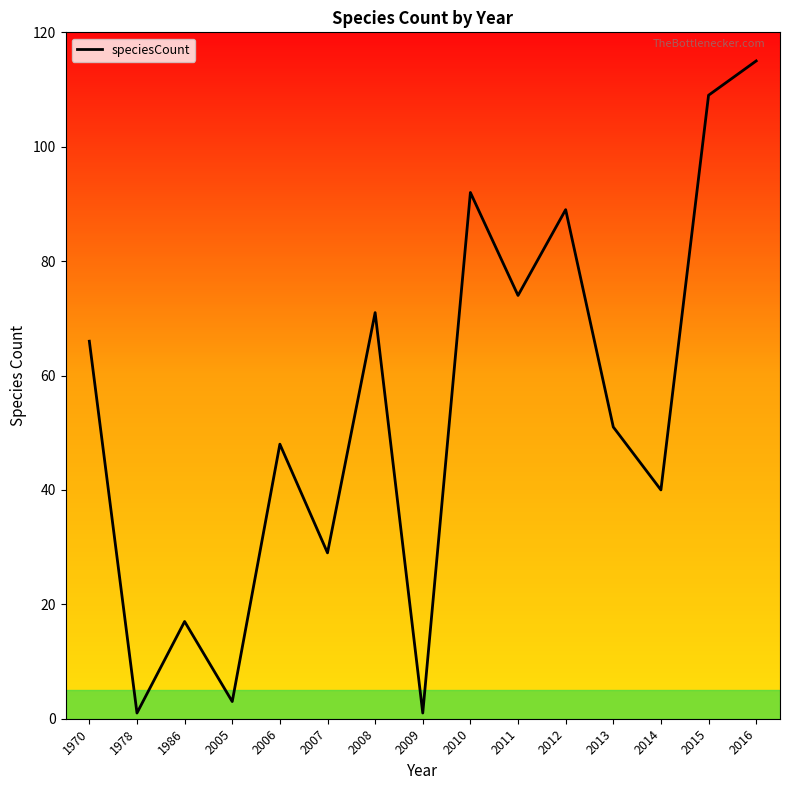

Approximately how many times larger is the value at 2006 compared to 2013?

0.9